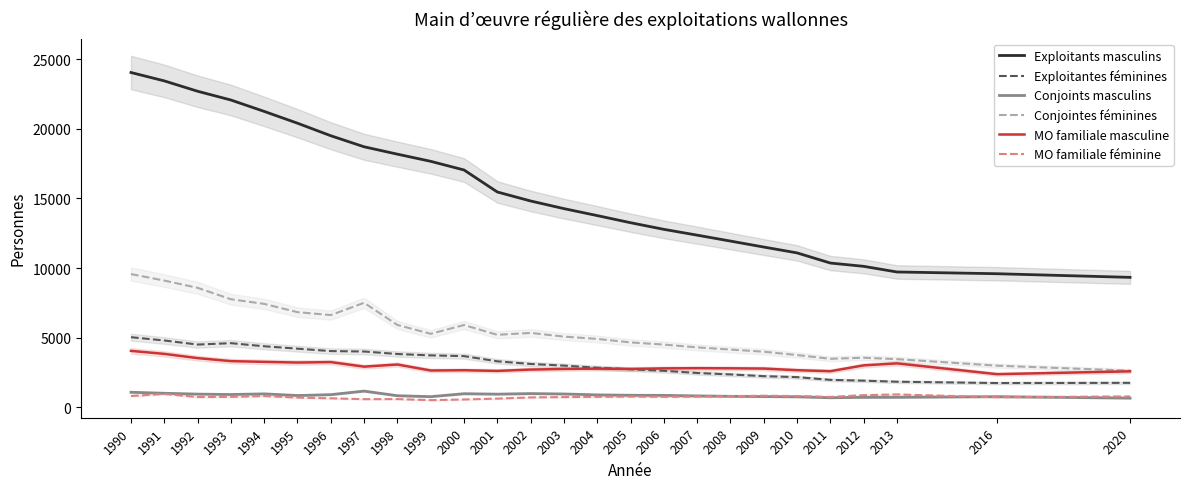

True or false: Conjoints masculins and Exploitants masculins cross at least once.

False